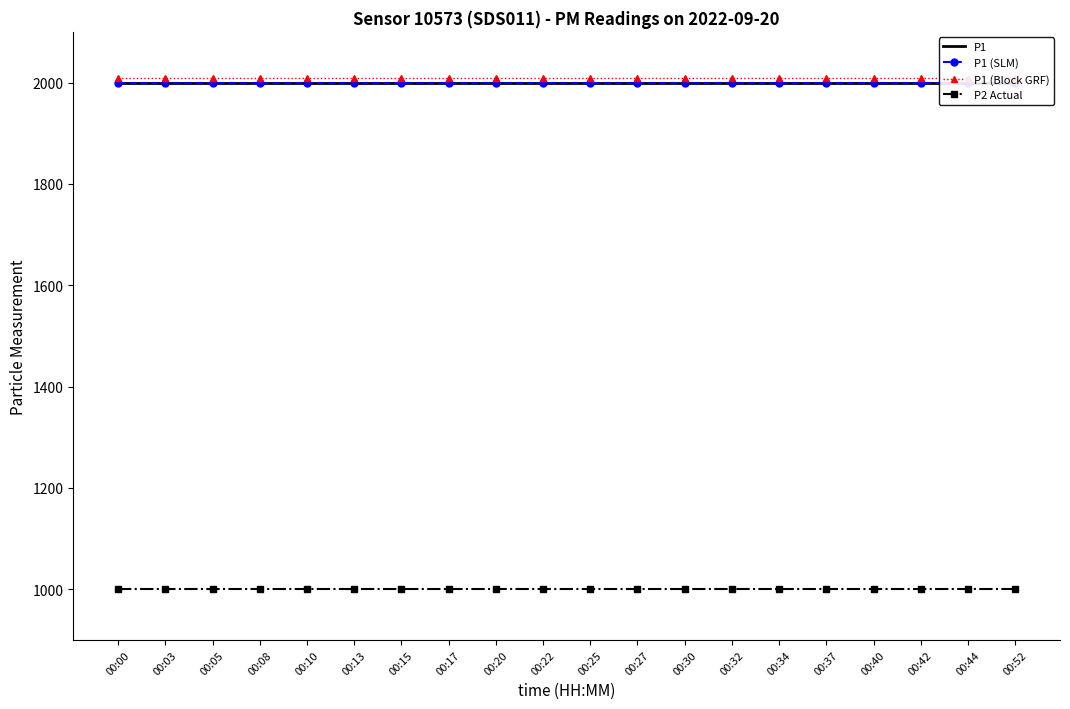

How many data points does each series have?

20